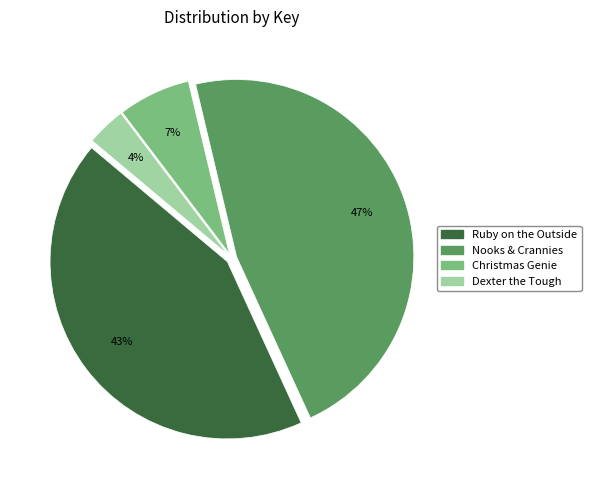

To the nearest percent, what portion does Ruby on the Outside represent?

43%